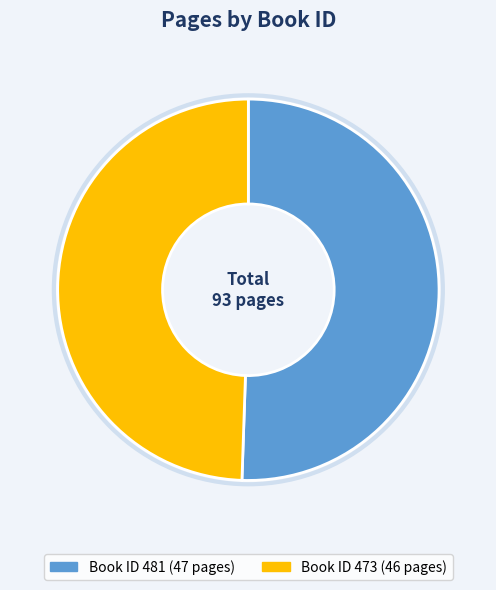

What is the ratio of the value at Book ID 481 (47 pages) to the value at Book ID 473 (46 pages)?

1.0